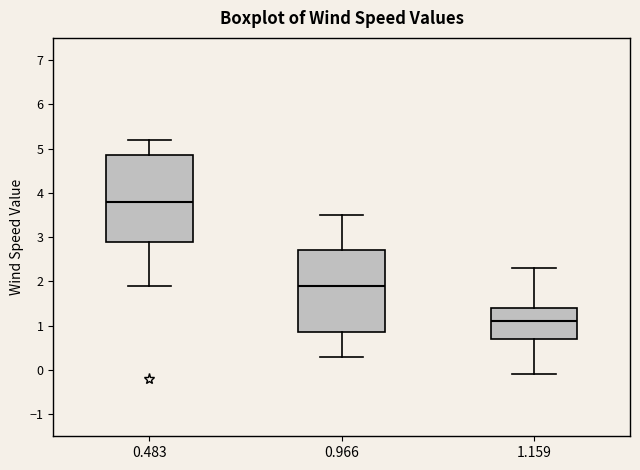

Which box has the highest median line?

0.483